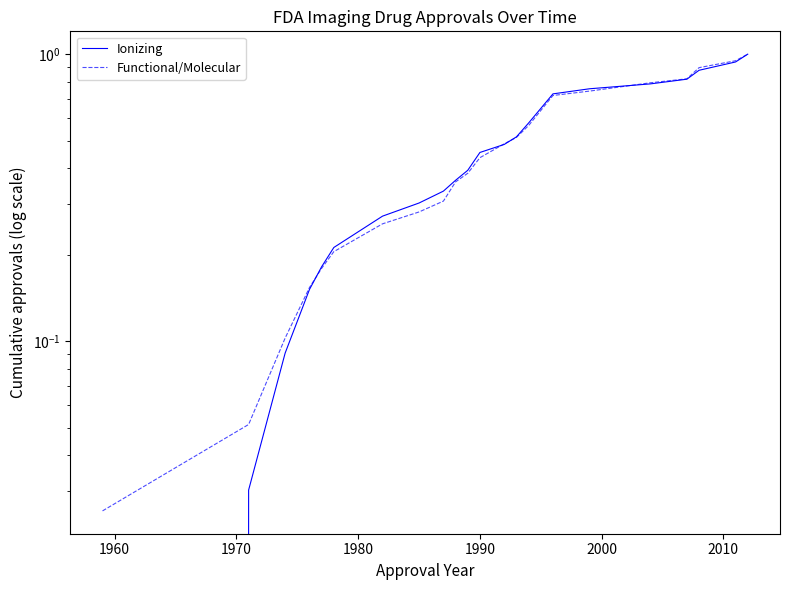

Does the chart have visible grid lines?

No